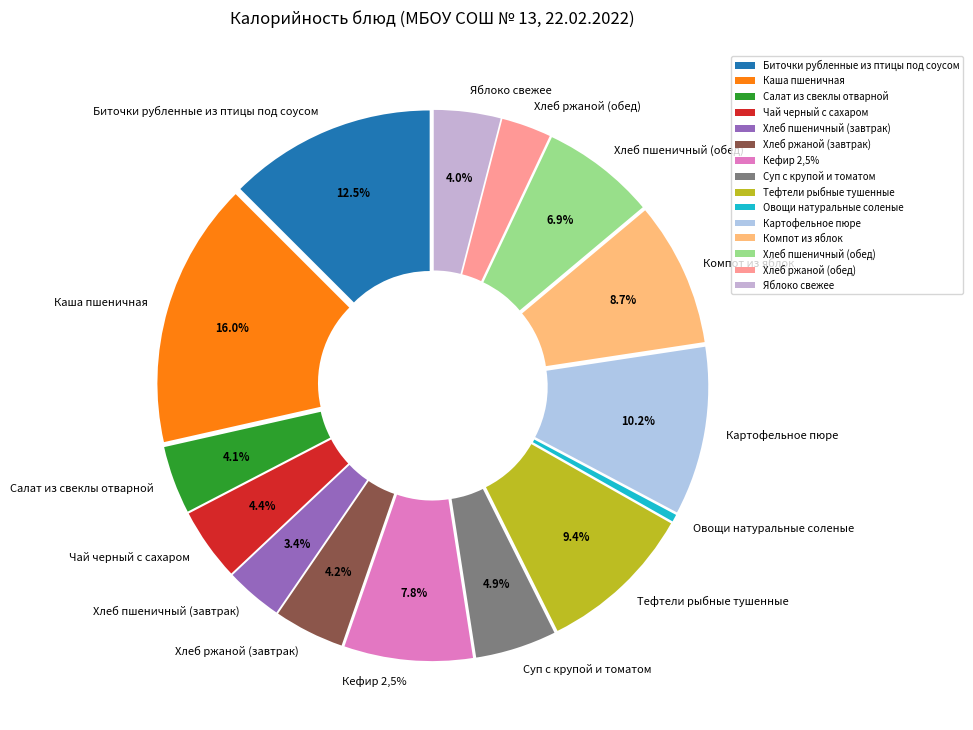

Combined, what portion of the pie is Компот из яблок and Хлеб пшеничный (обед)?

15.6%